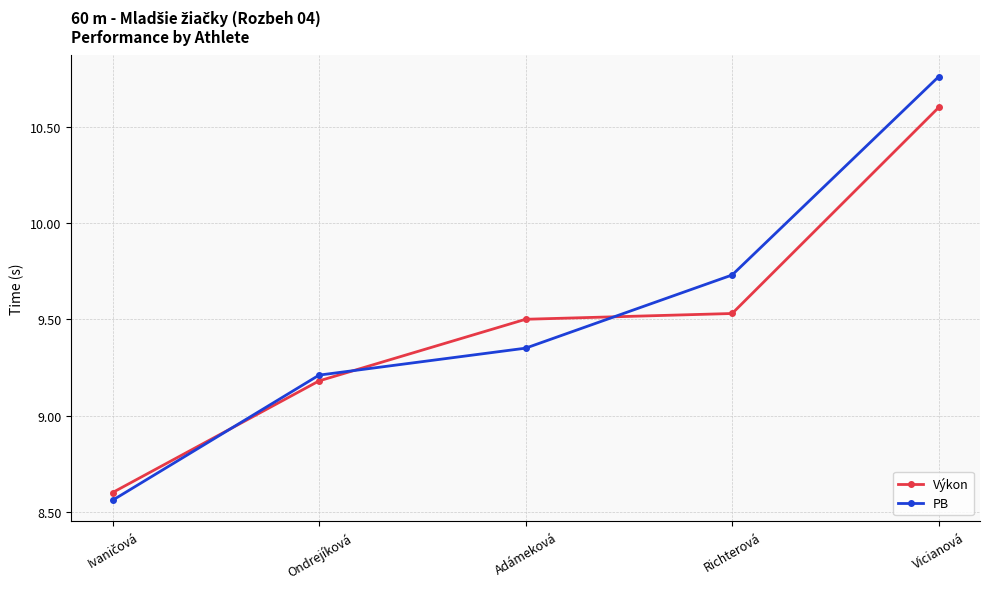

Which series ends up on top after the final intersection of PB and Výkon?

PB